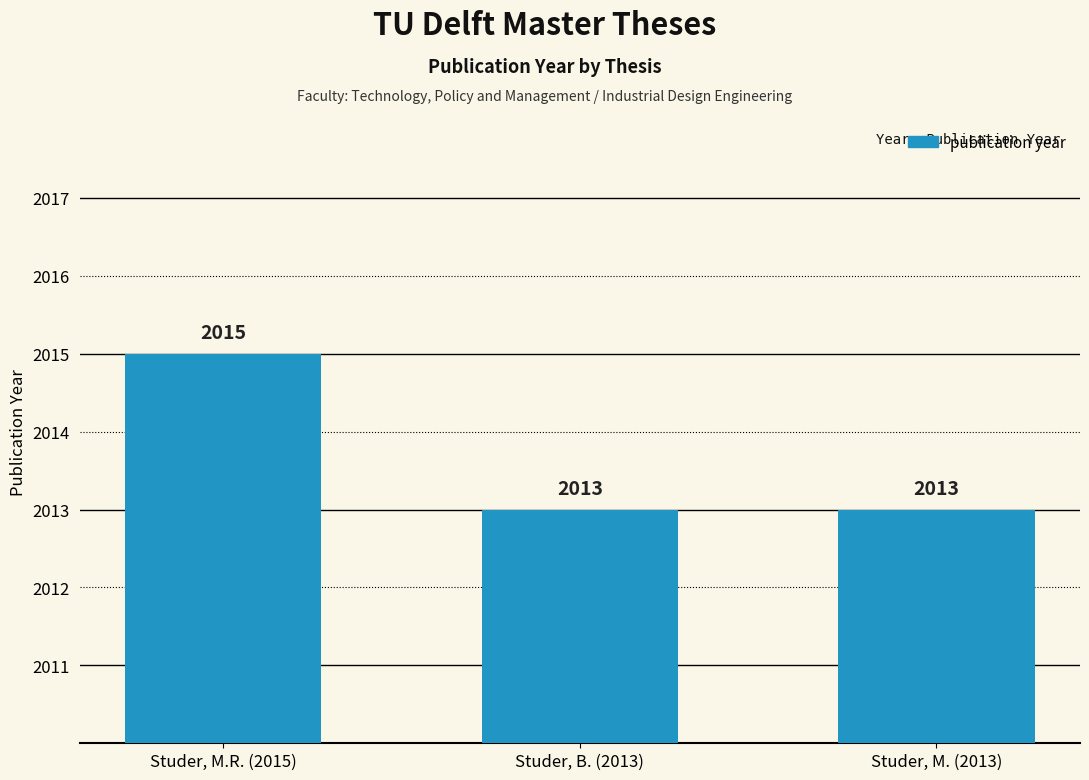

What is the sum of all values?

6041